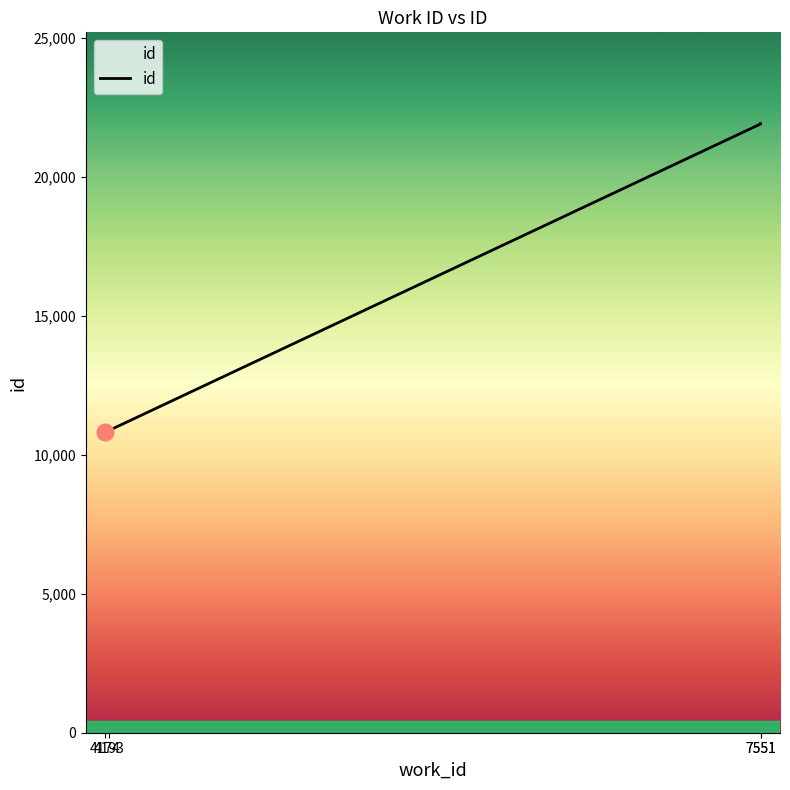

At which category does the chart reach its minimum across all series?

4174